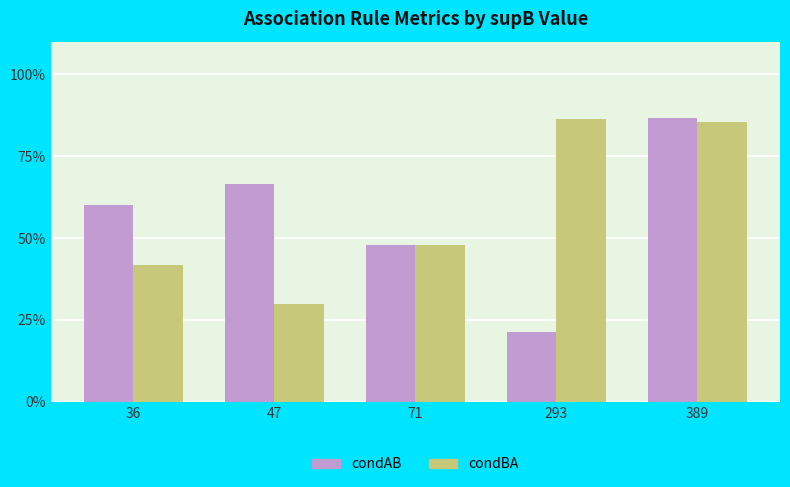

Does the chart contain any negative values?

No